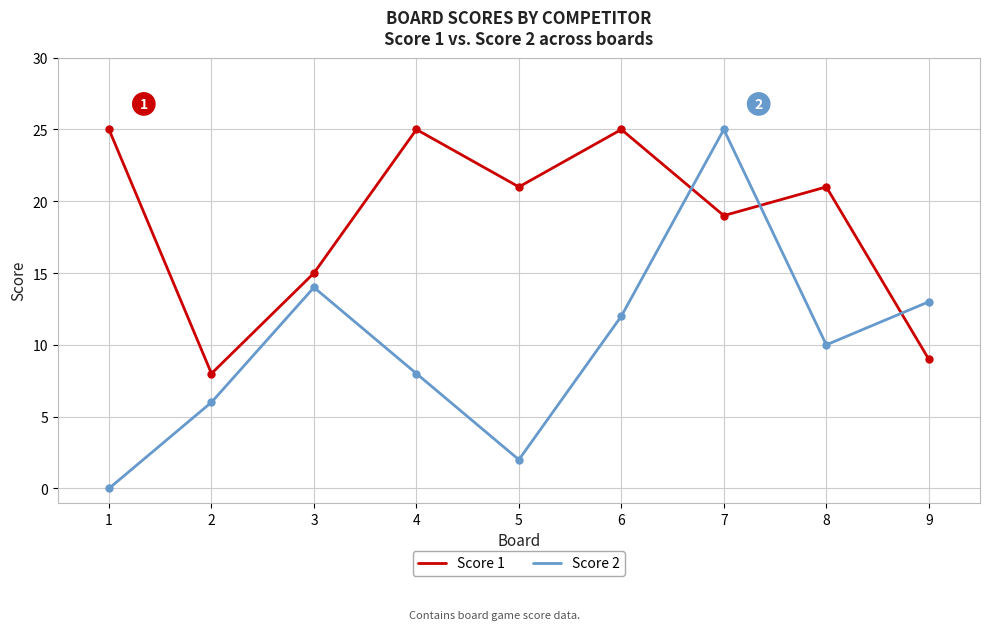

True or false: Score 2 has more than 1 points higher than both neighbors.

True